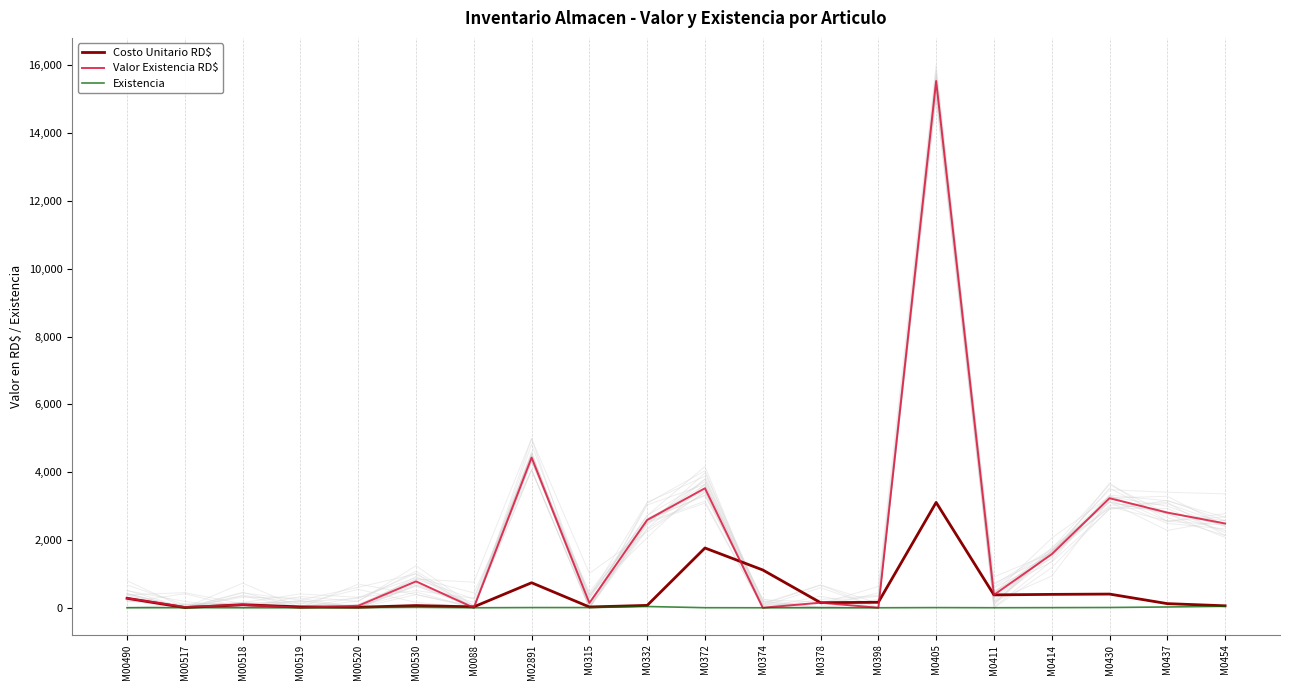

How many lines are shown in the chart?

3